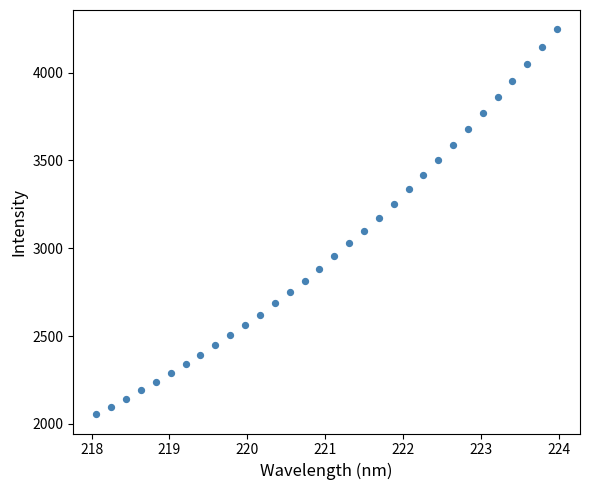

What is the range of Y values (max minus min)?

2191.7